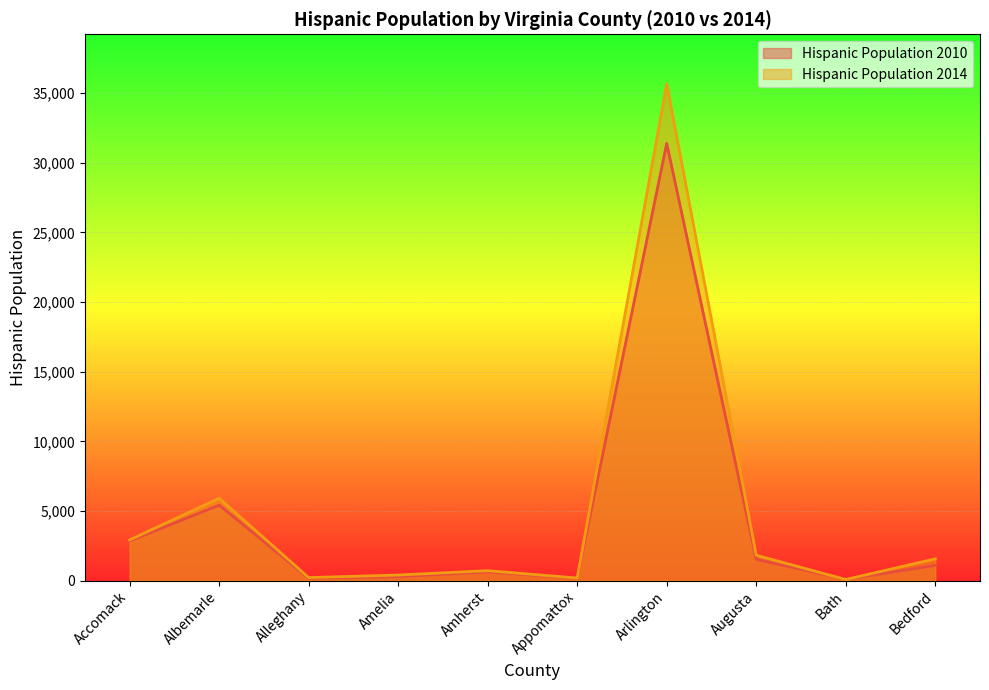

List the series in order of their peak value, lowest first.

Hispanic Population 2010, Hispanic Population 2014